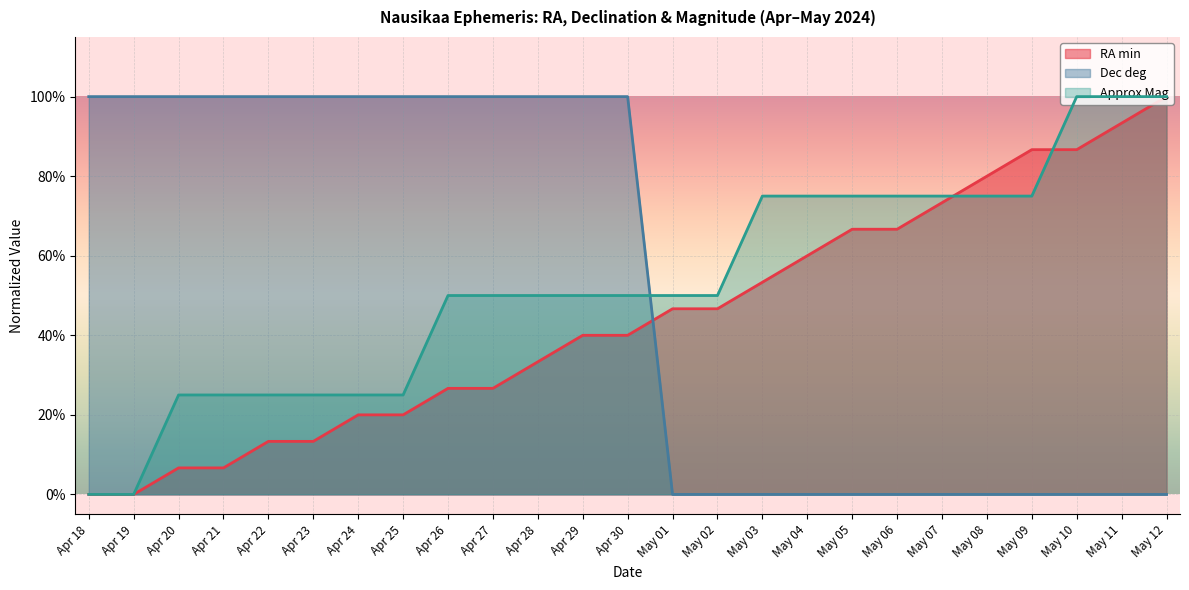

Count the number of categories in the chart.

25